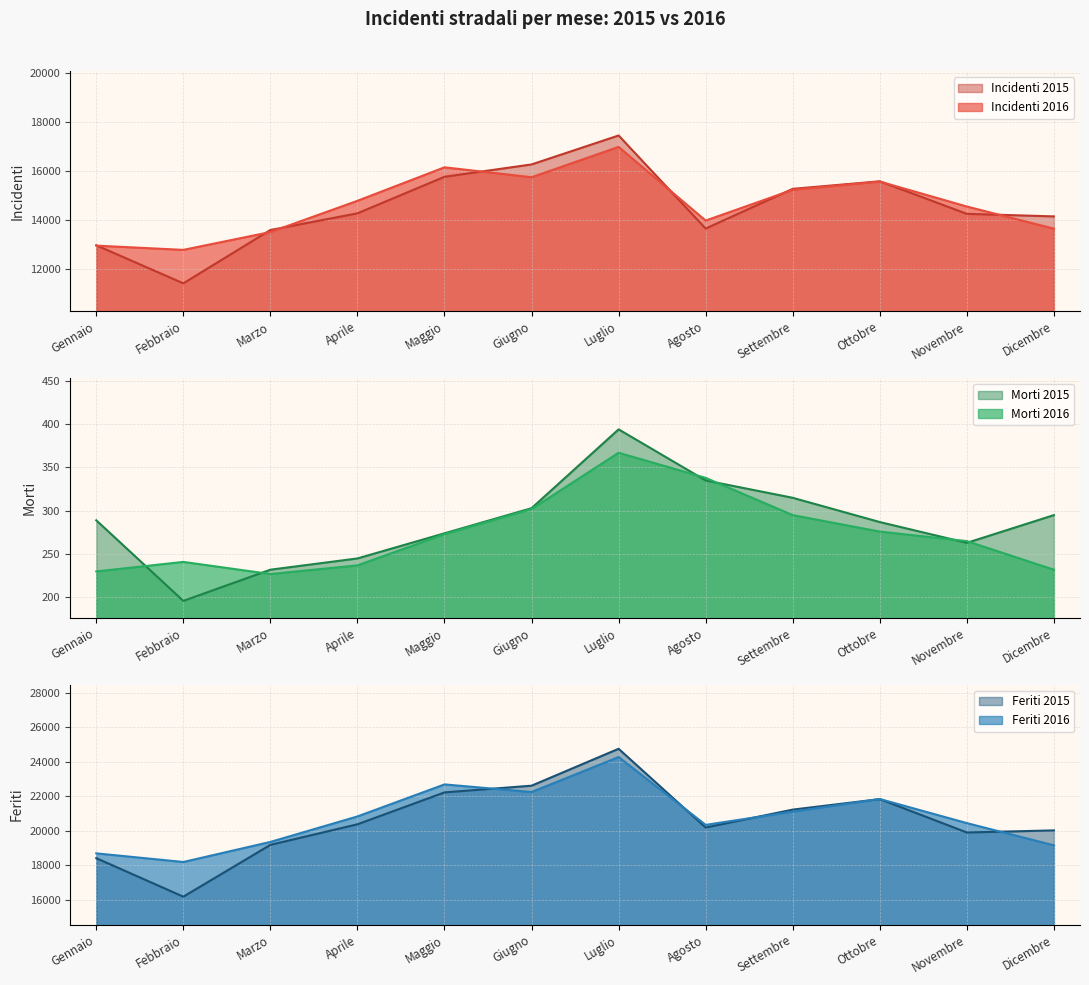

What value does the Morti 2016 series have at Febbraio?

241